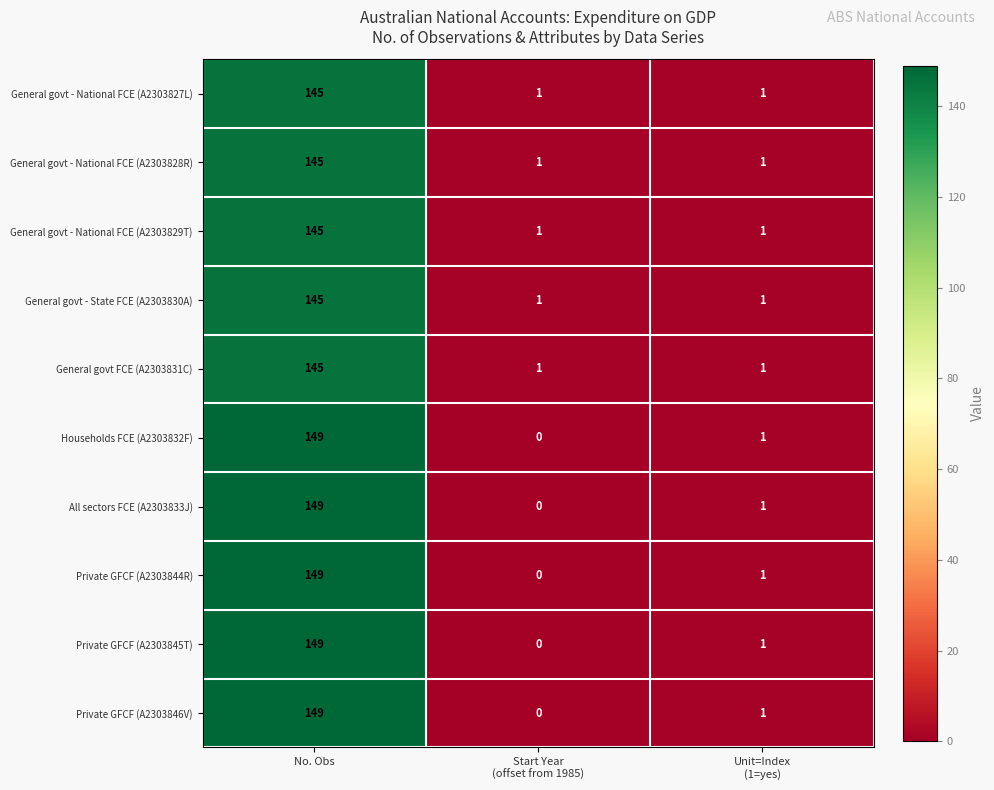

Count the number of categories in the chart.

3